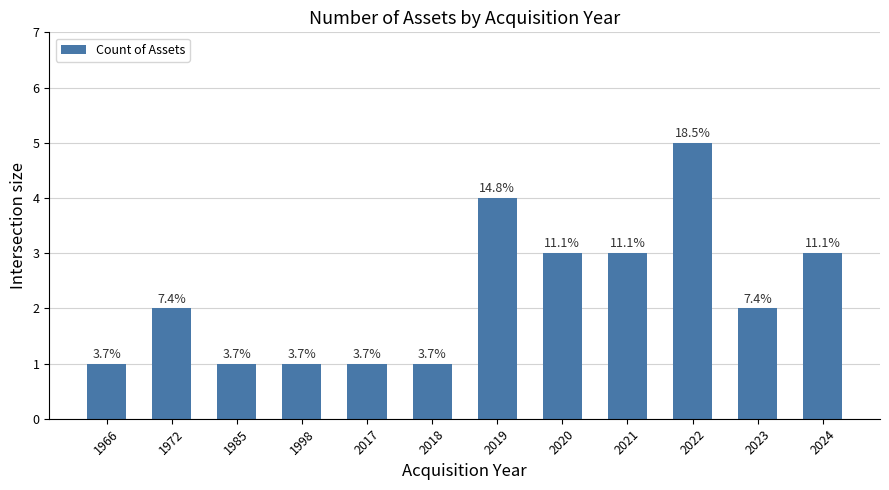

At which label does the data first exceed 2?

2019